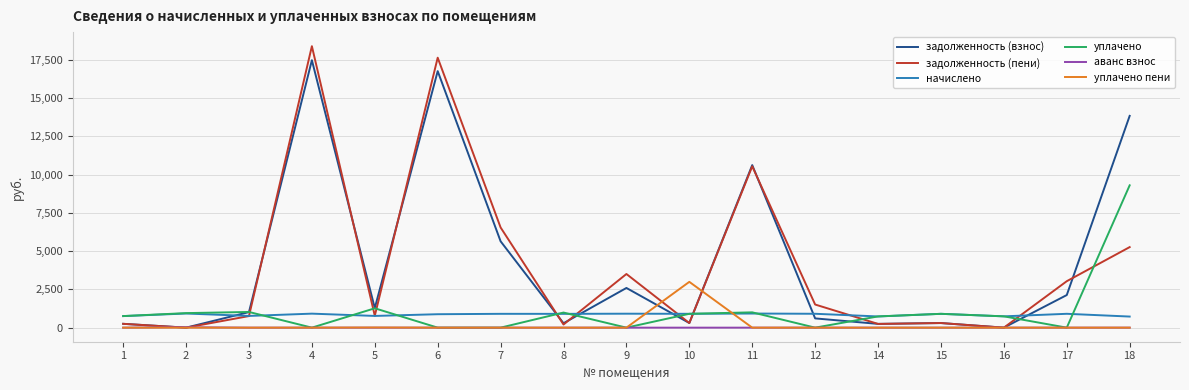

True or false: уплачено and уплачено пени intersect in this chart.

True